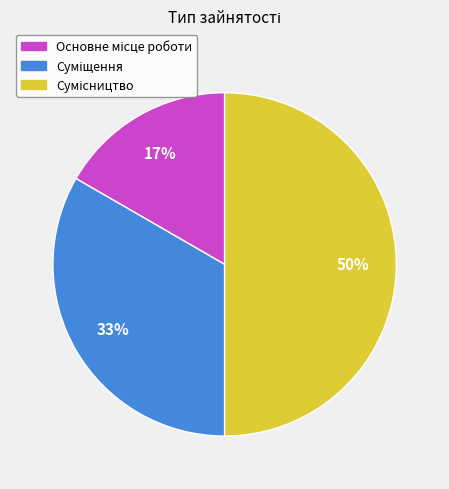

To the nearest percent, what is the difference between the largest and smallest slice percentages?

33%